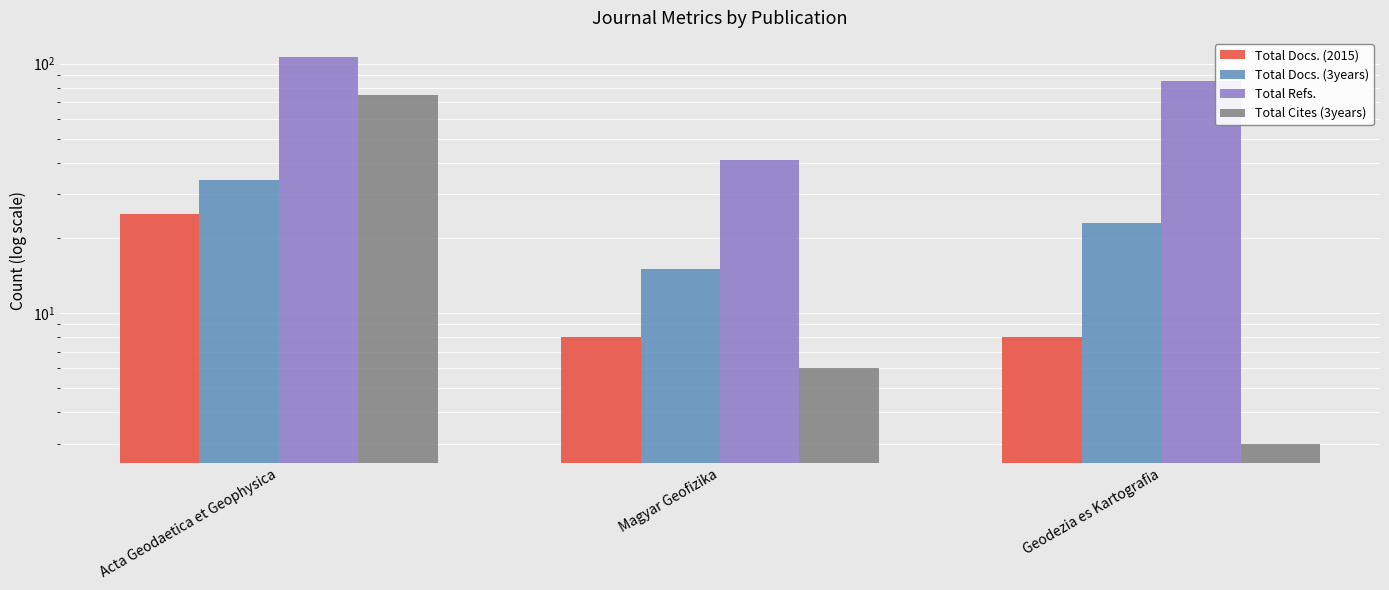

Reading left to right, extract all data points from this chart.

Total Docs. (2015): 25	8	8
Total Docs. (3years): 34	15	23
Total Refs.: 106	41	85
Total Cites (3years): 75	6	3